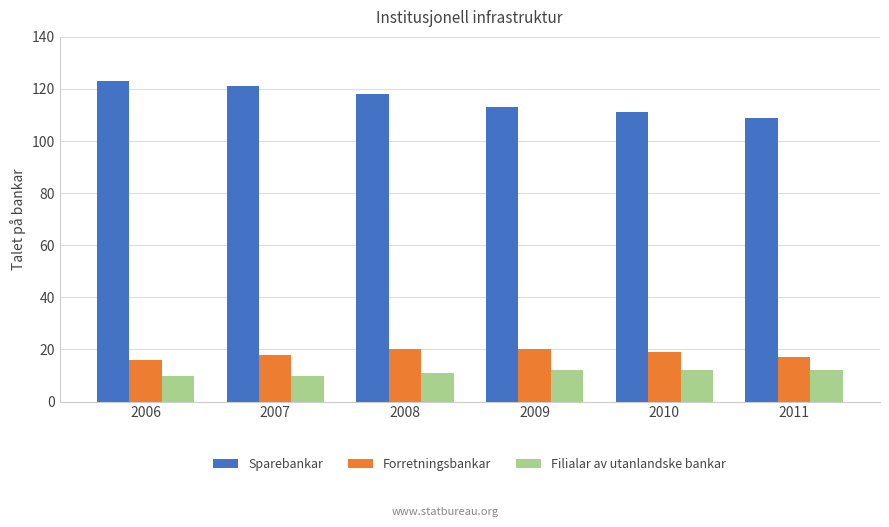

How many groups of bars are there?

6